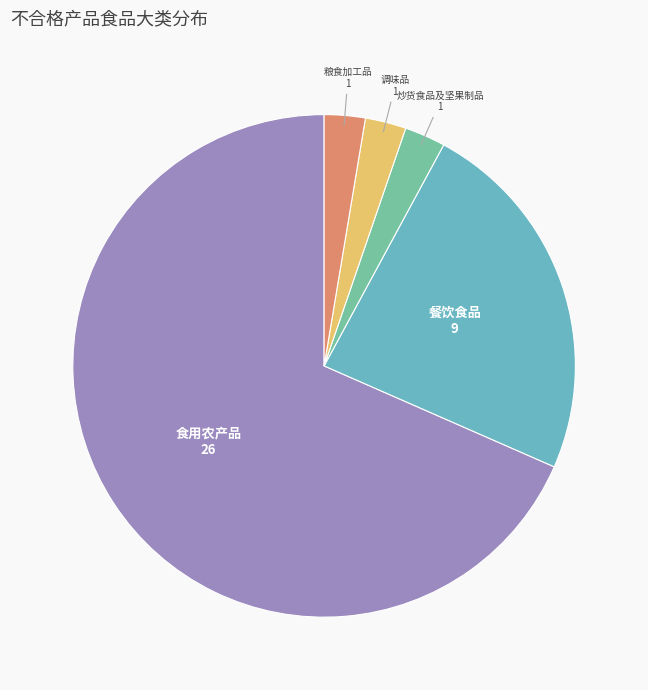

Is there a majority slice in this chart?

Yes